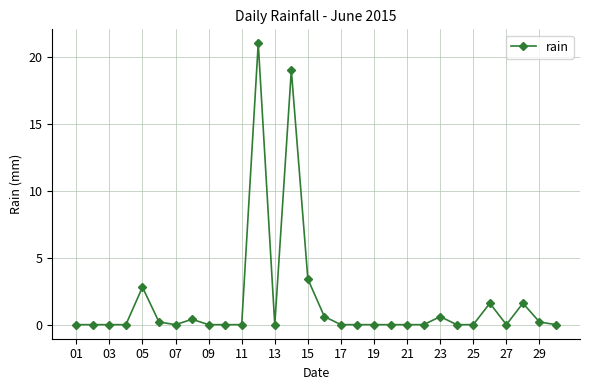

What is the value of the 14th point from the left?

19.0